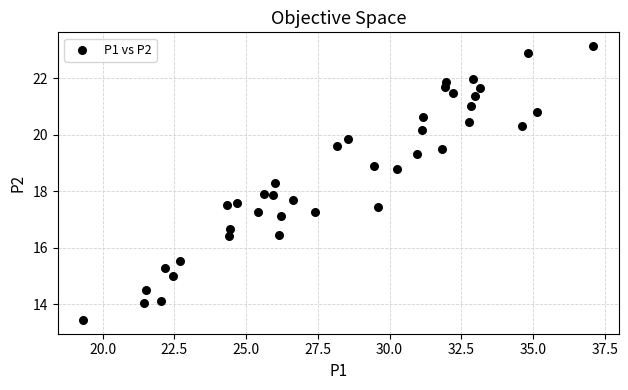

What is the range of X values (max minus min)?

17.8